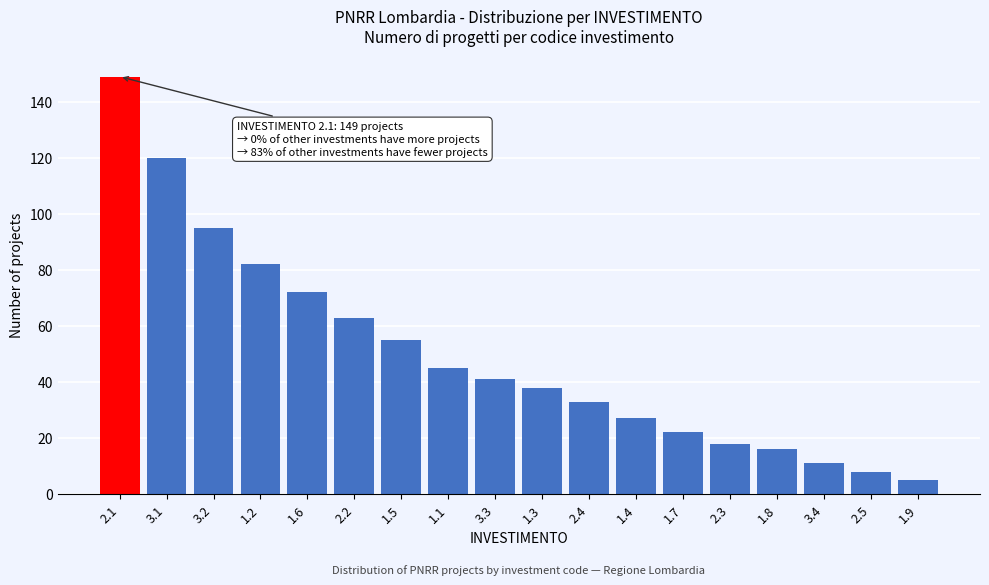

Reading left to right, extract all data points from this chart.

2.1=149	3.1=120	3.2=95	1.2=82	1.6=72	2.2=63	1.5=55	1.1=45	3.3=41	1.3=38	2.4=33	1.4=27	1.7=22	2.3=18	1.8=16	3.4=11	2.5=8	1.9=5